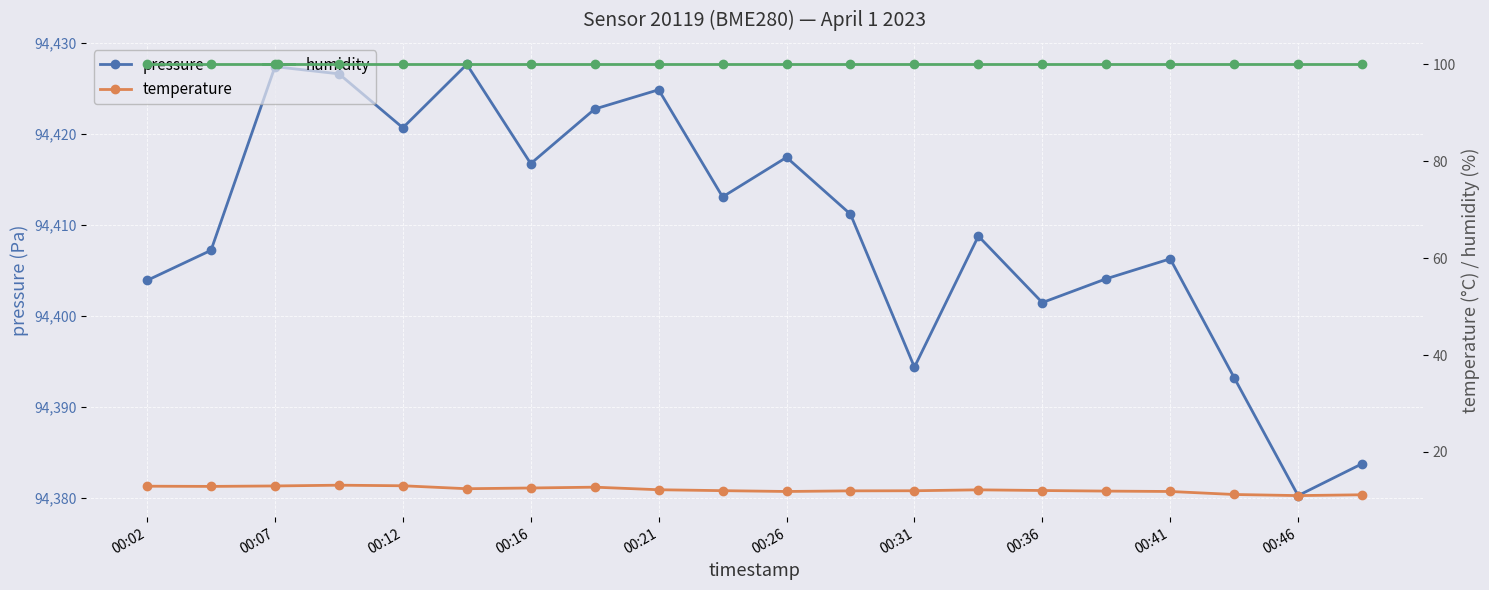

Where is the first local minimum for pressure?

00:12